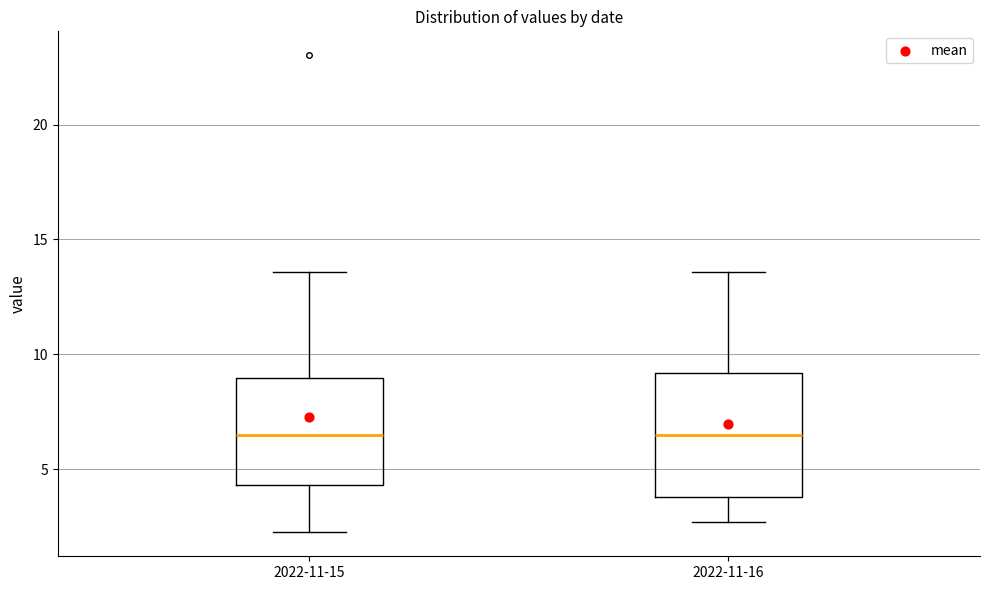

Reading left to right, transcribe this box plot: for each box, give where its median line is, the range the box spans, and where its two whiskers end, as read against the y-axis. The values are not printed on the chart, so give them approximately, as read against the axis.

2022-11-15: median 6.5, box 4.5 to 9.0, whiskers 2.5 to 13.5
2022-11-16: median 6.5, box 4.0 to 9.0, whiskers 2.5 to 13.5